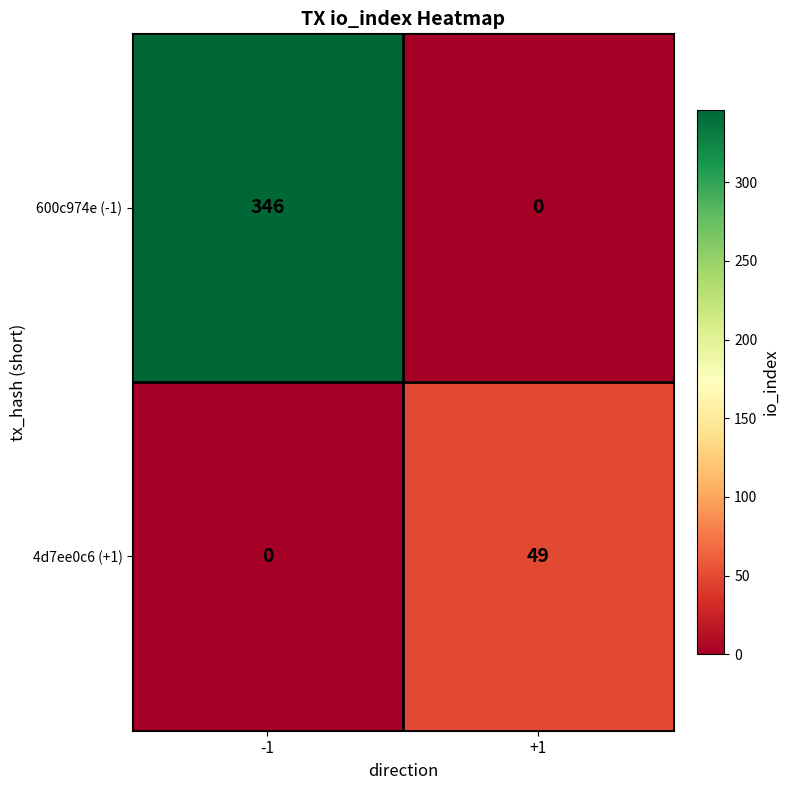

Is it true that 600c974e (-1) equals 0 at +1?

True